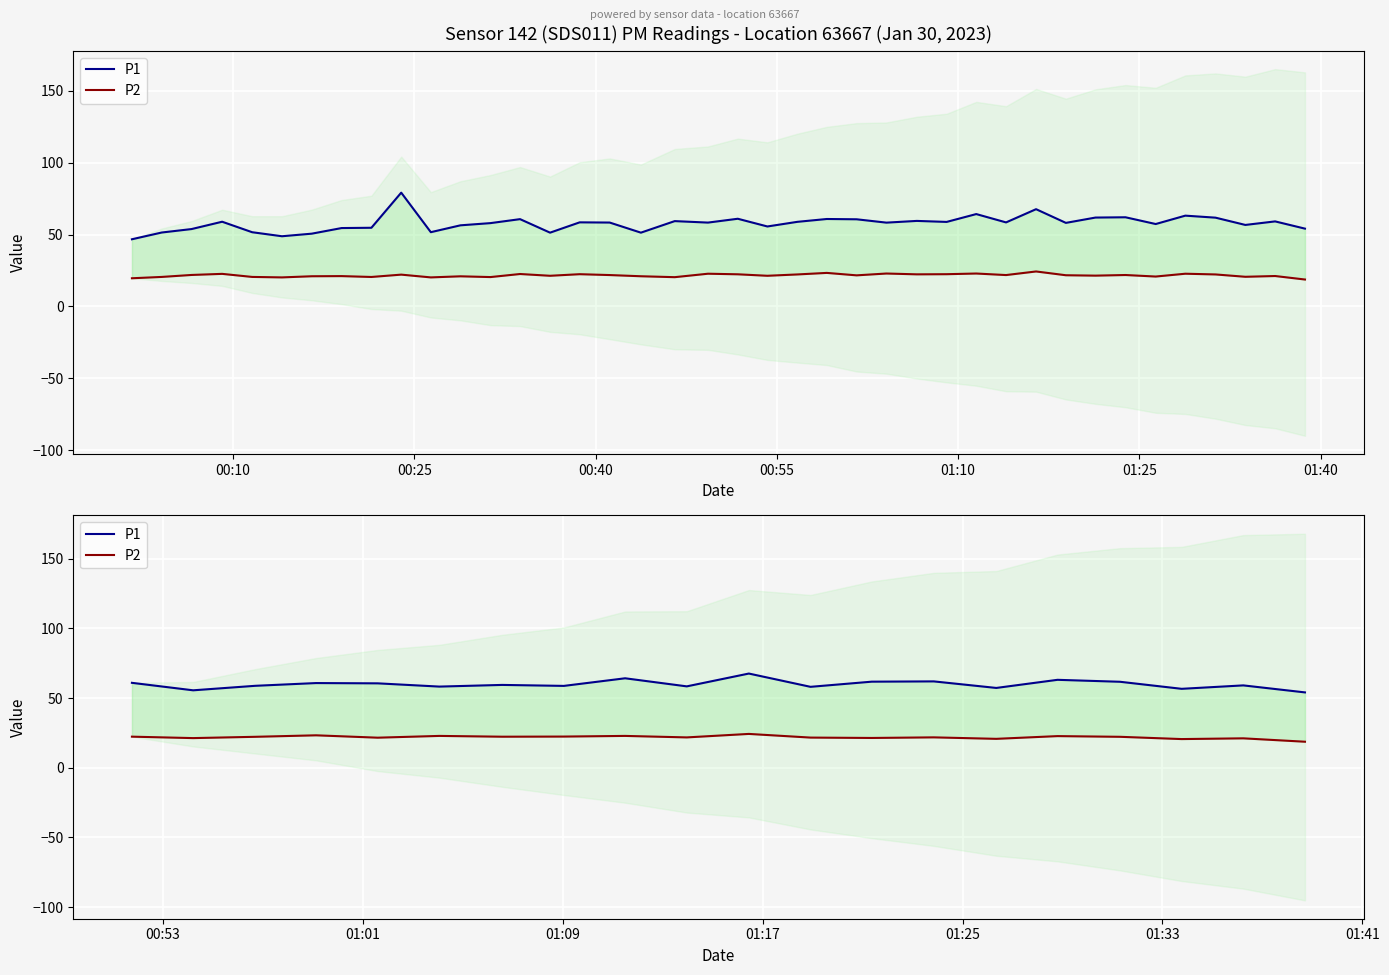

Is the value of P2 at 12 greater than the value of P1 at 18?

No